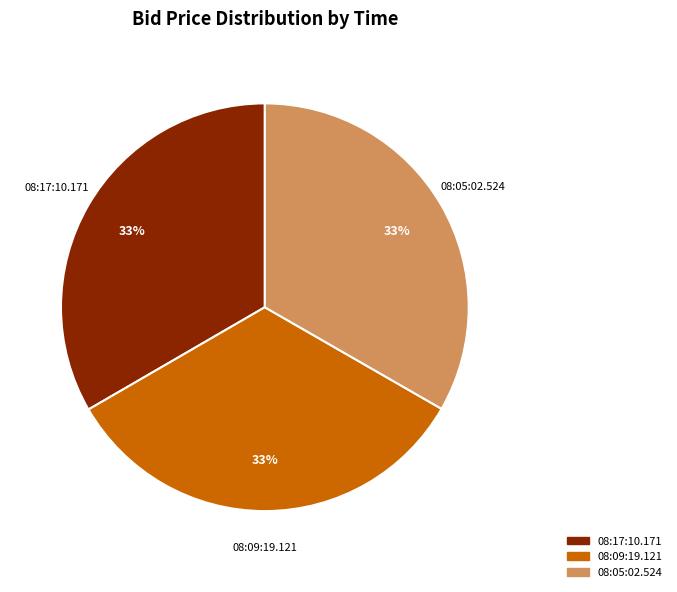

Count the number of slices in the pie.

3